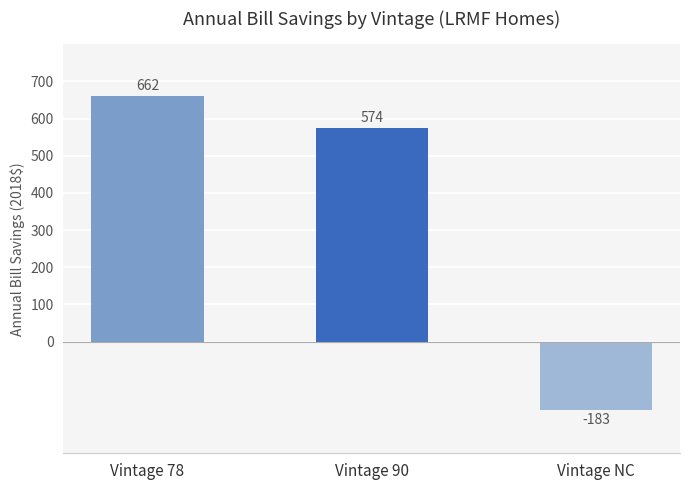

Rank the categories by value from lowest to highest.

Vintage NC, Vintage 90, Vintage 78